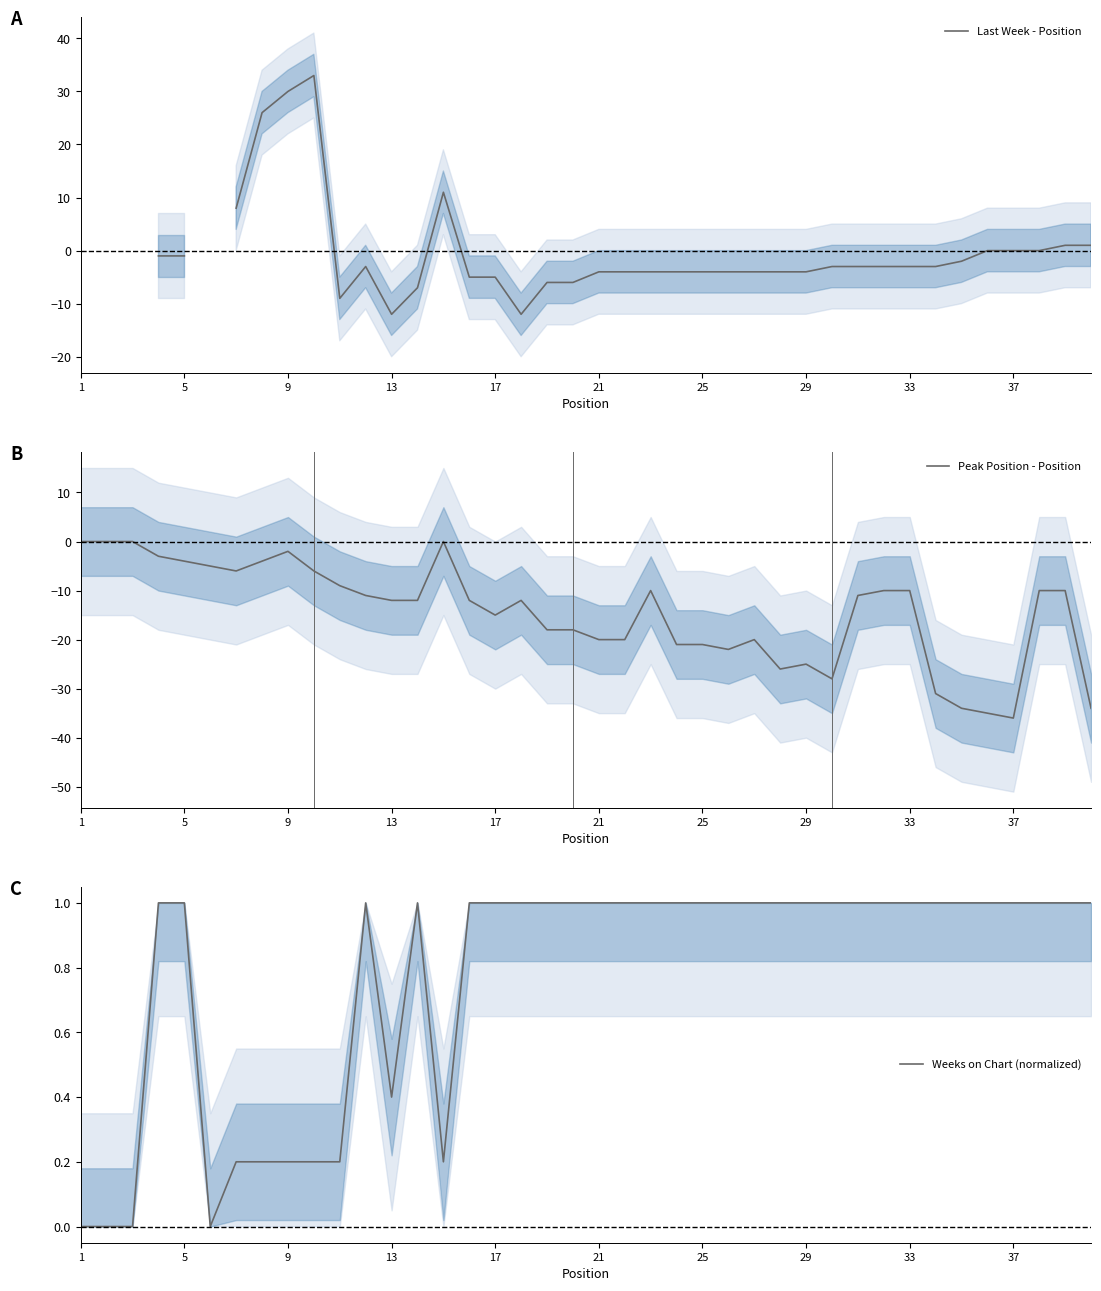

True or false: Peak Position - Position has a value of -25 at 29.

True